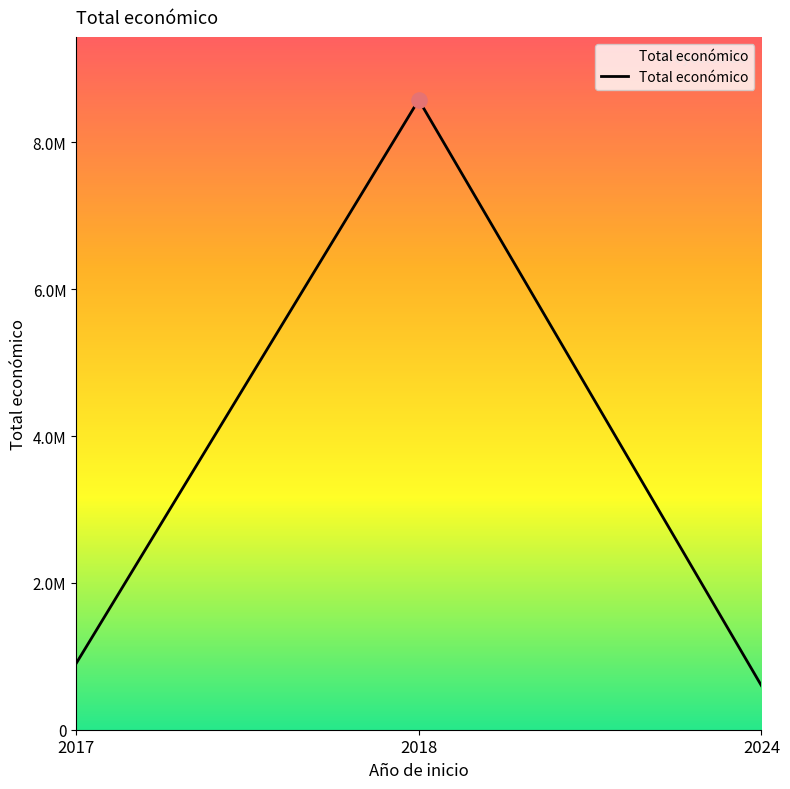

What is the change in value from 2018 to 2024?

-7979899